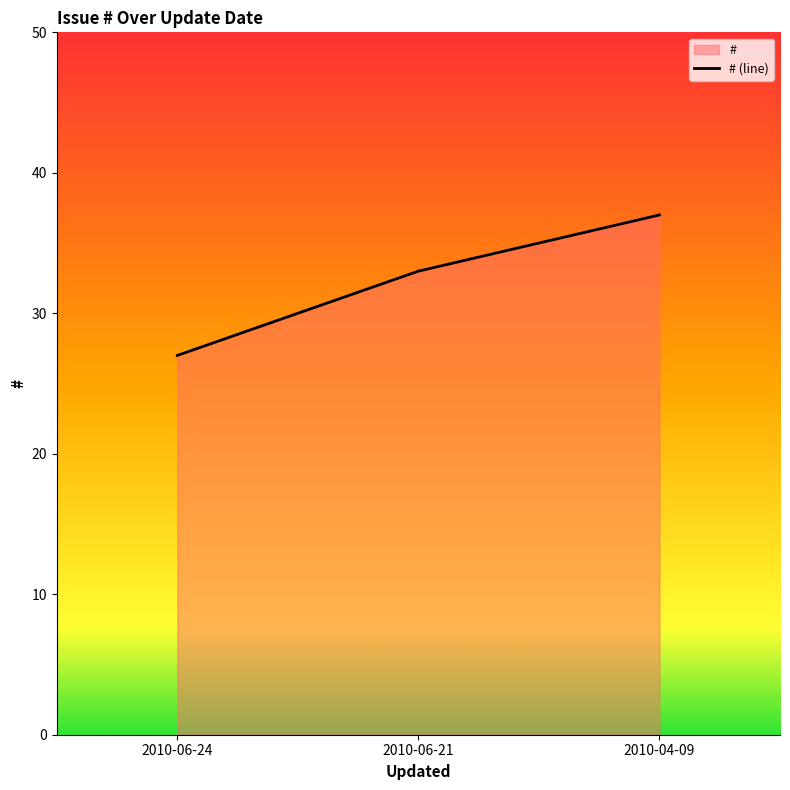

Is it true that the value at 2010-04-09 is 50?

False